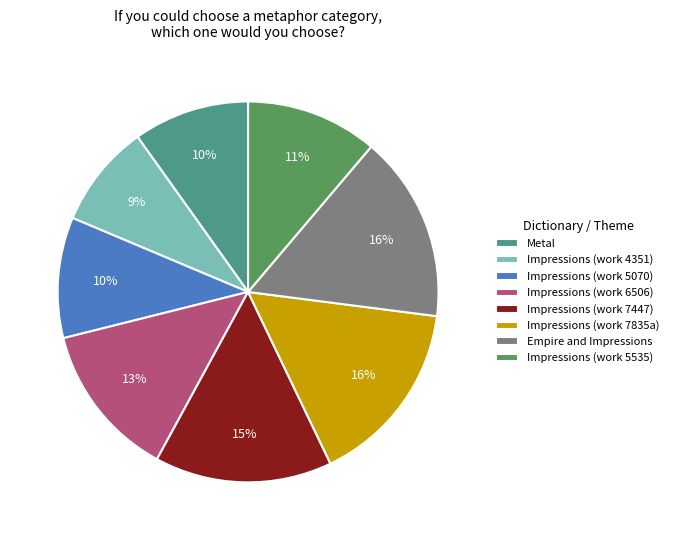

To the nearest percent, what is the average slice percentage?

12%